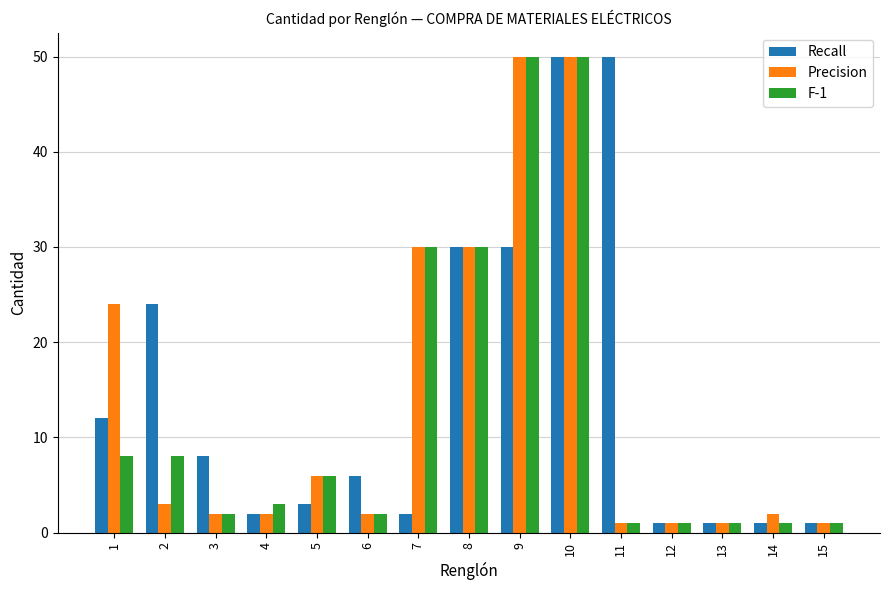

Which series changed the most between 1 and 10?

F-1